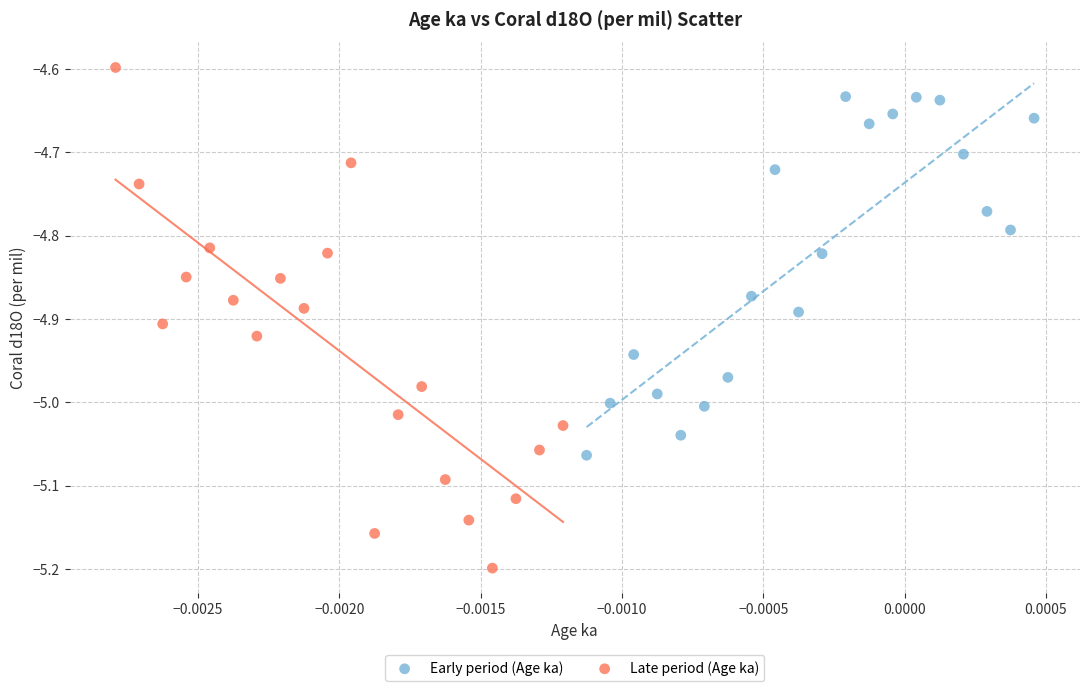

Which series reaches the minimum Y coordinate?

Late period (Age ka)